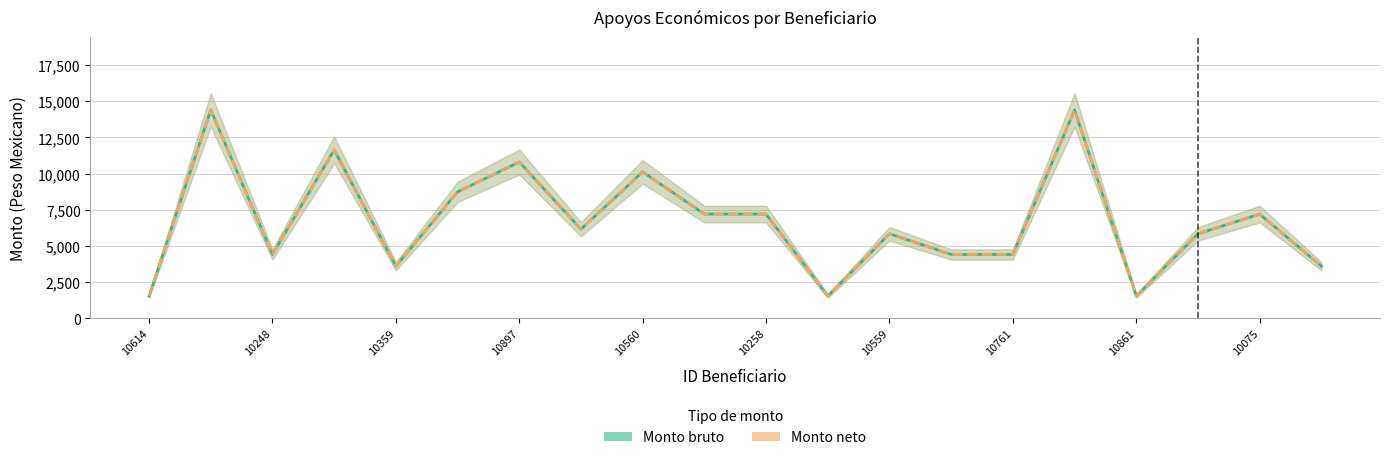

Reading left to right, what are all the values shown in this chart?

Monto bruto: 1539	14400	4410	11643	3600	8739	10800	6156	10119	7200	7200	1539	5838	4410	4410	14400	1539	5838	7200	3600
Monto neto: 1539	14400	4410	11643	3600	8739	10800	6156	10119	7200	7200	1539	5838	4410	4410	14400	1539	5838	7200	3600